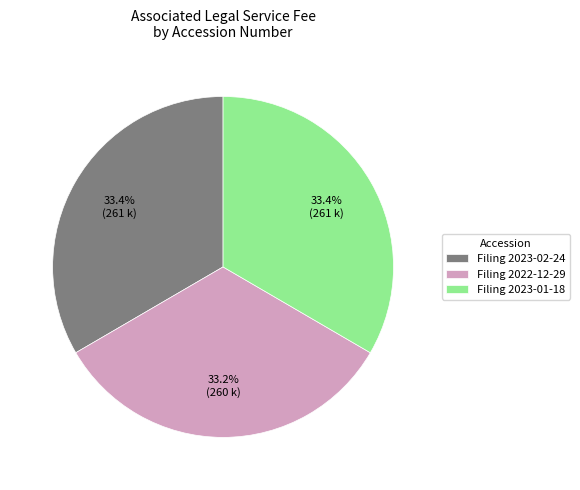

Is there any slice that represents more than half of the pie?

No